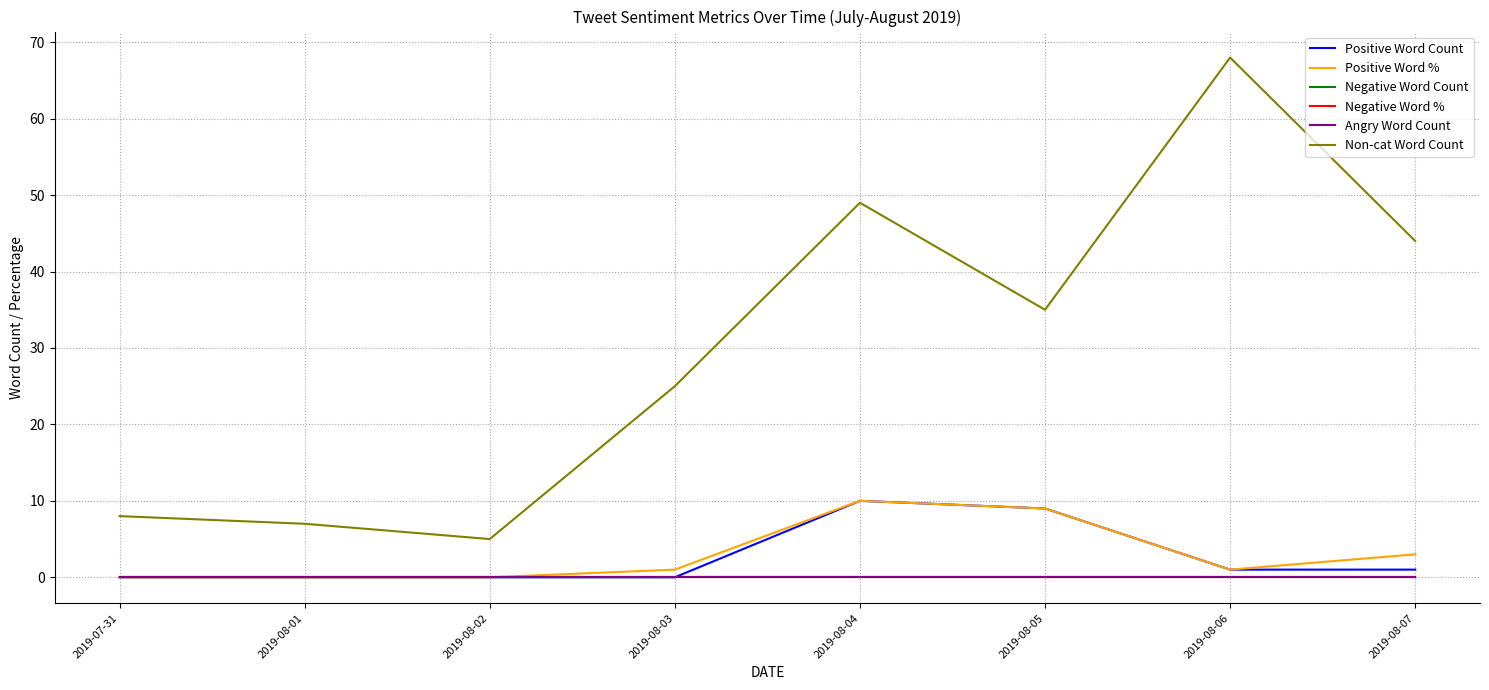

At which category does Positive Word % reach its first local valley?

2019-08-06